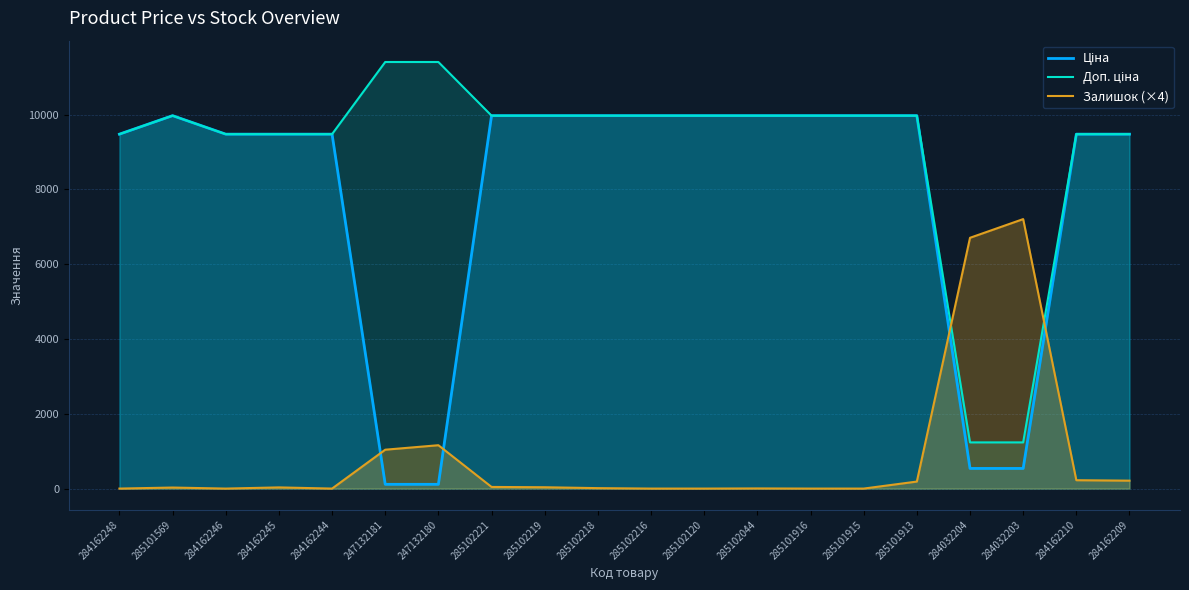

In Ціна, how many points are higher than both neighbors (excluding endpoints)?

1